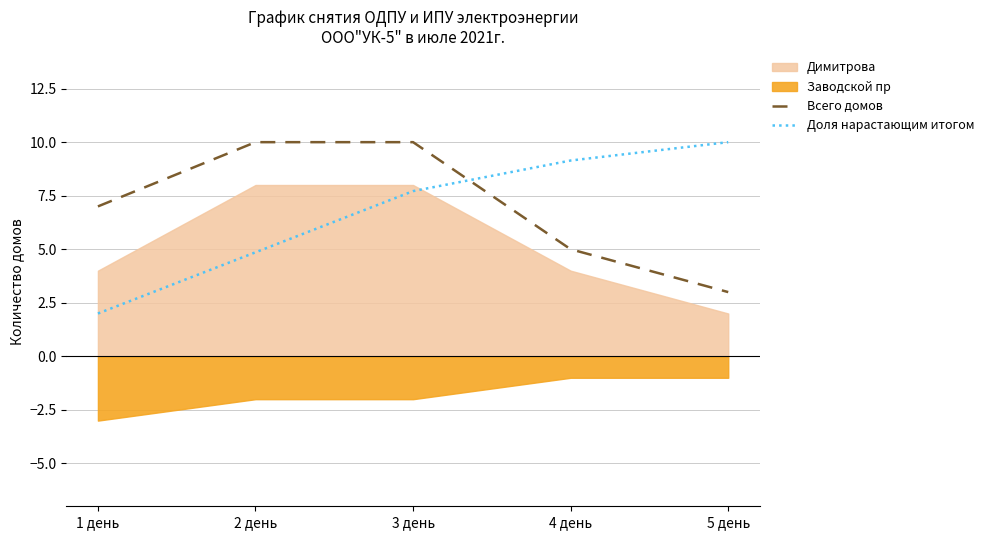

How many data points in Всего домов are less than 7?

2